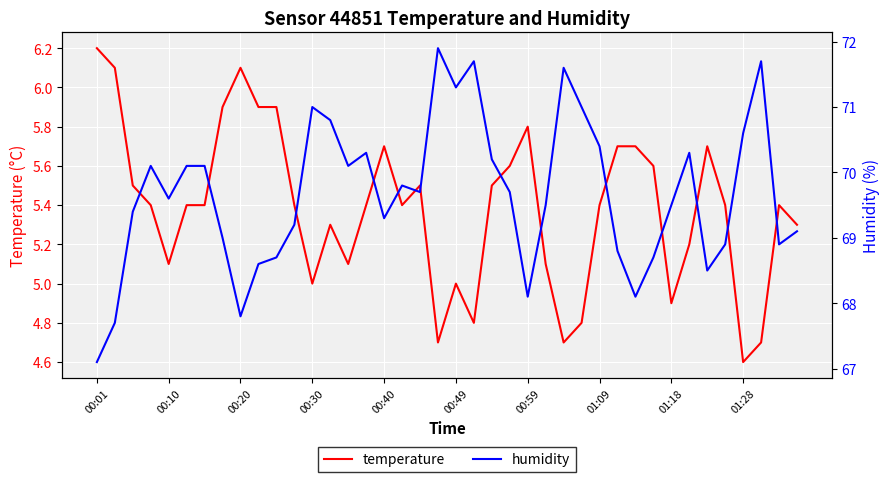

How many lines are shown in the chart?

2